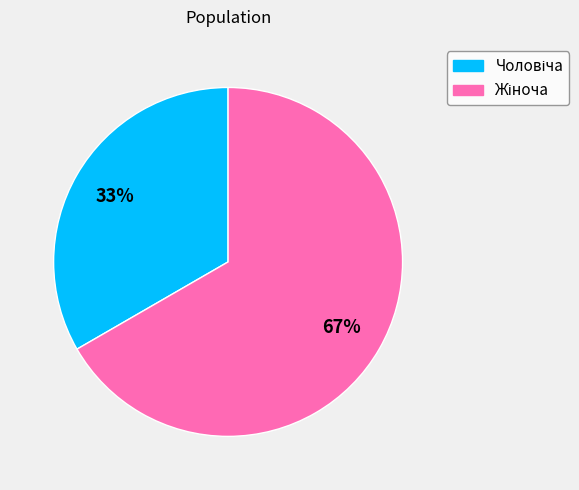

Is there a majority slice in this chart?

Yes